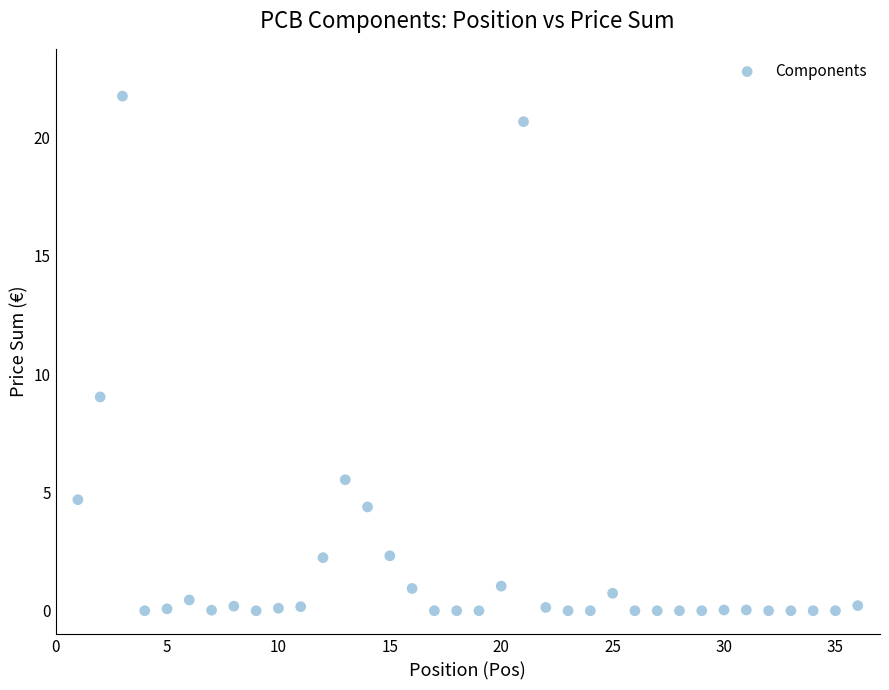

What is the range of Y values (max minus min)?

21.8